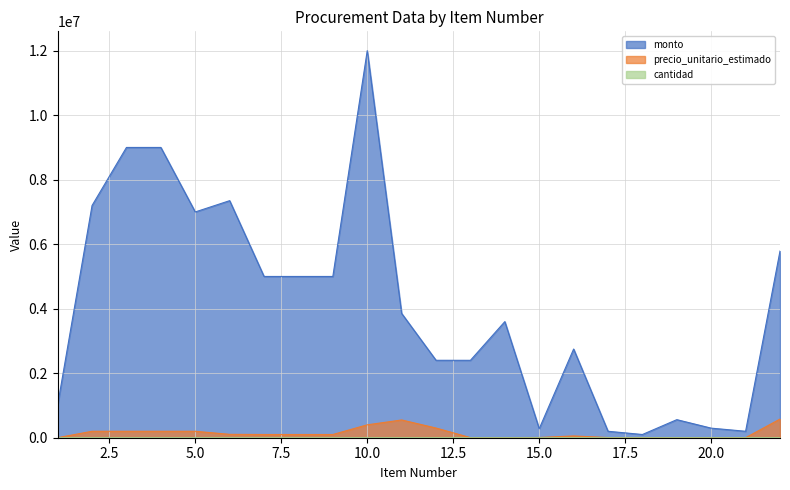

The value of monto at 16 is 2750000. True or false?

True